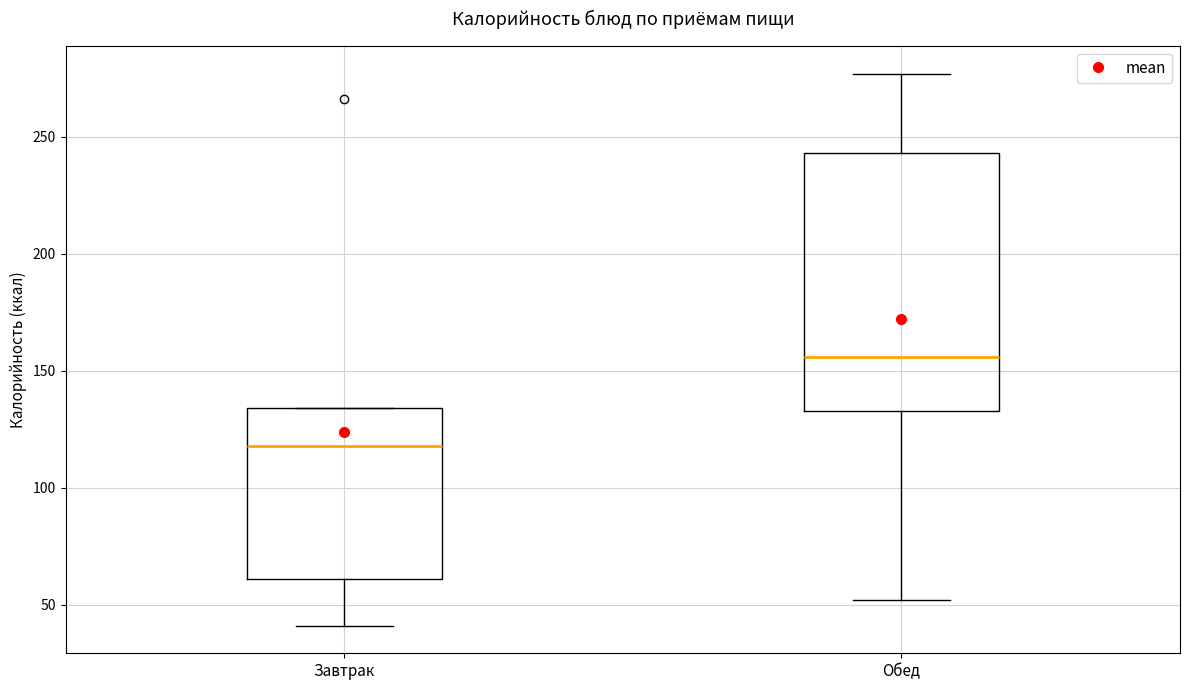

Which box has the highest median line?

Обед